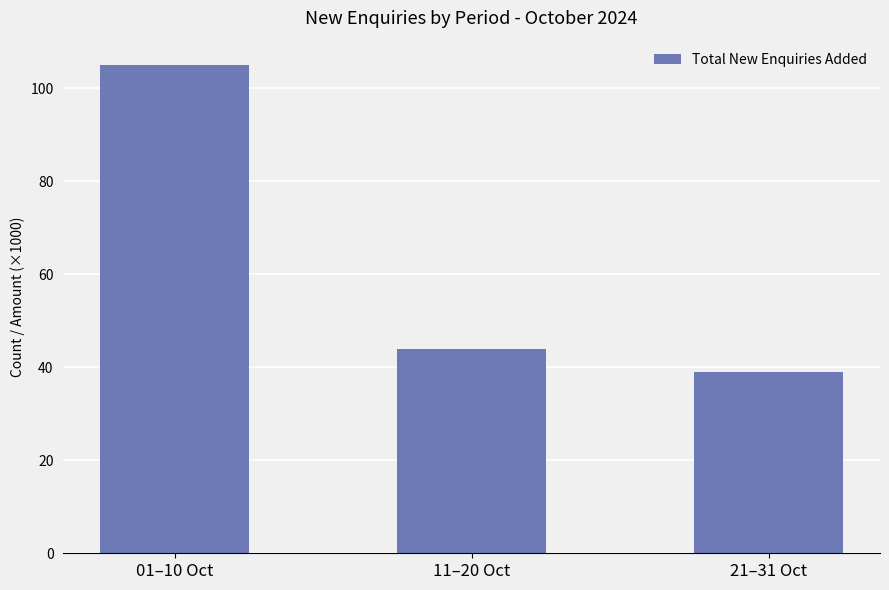

What is the maximum value shown in the chart?

105